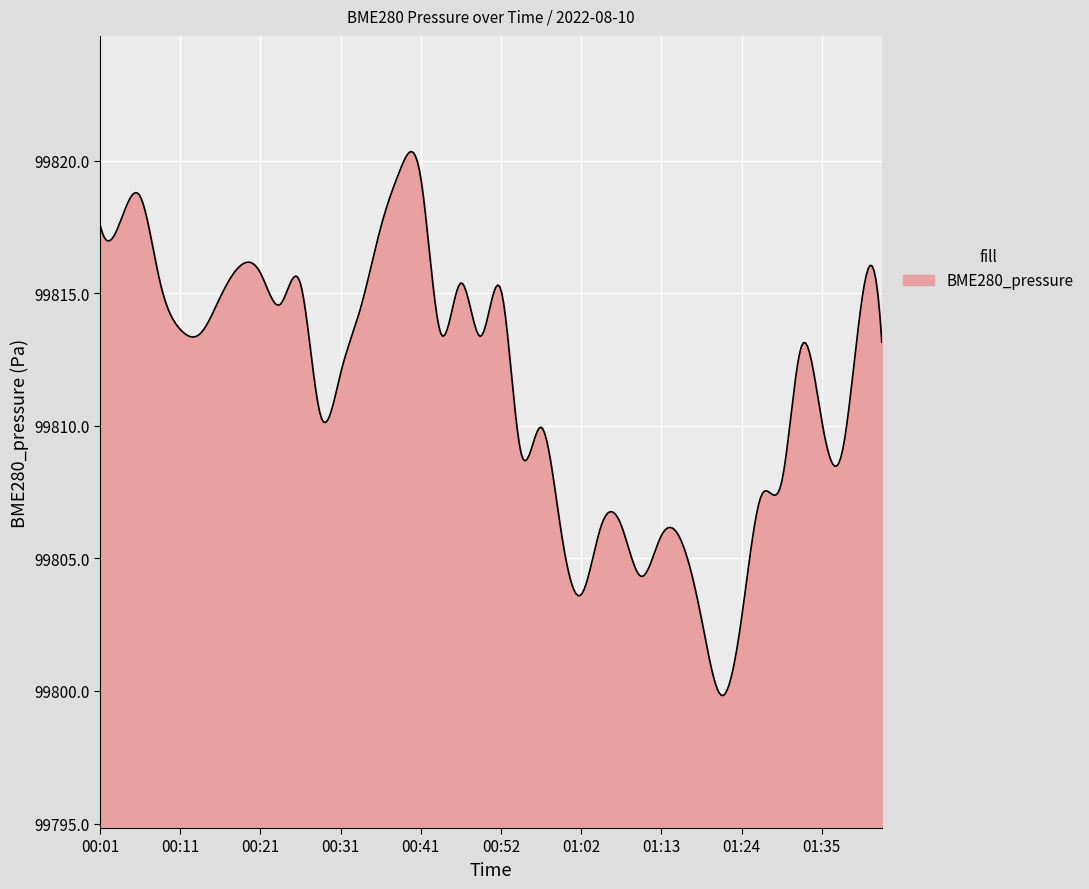

What is the smallest value displayed?

99799.8